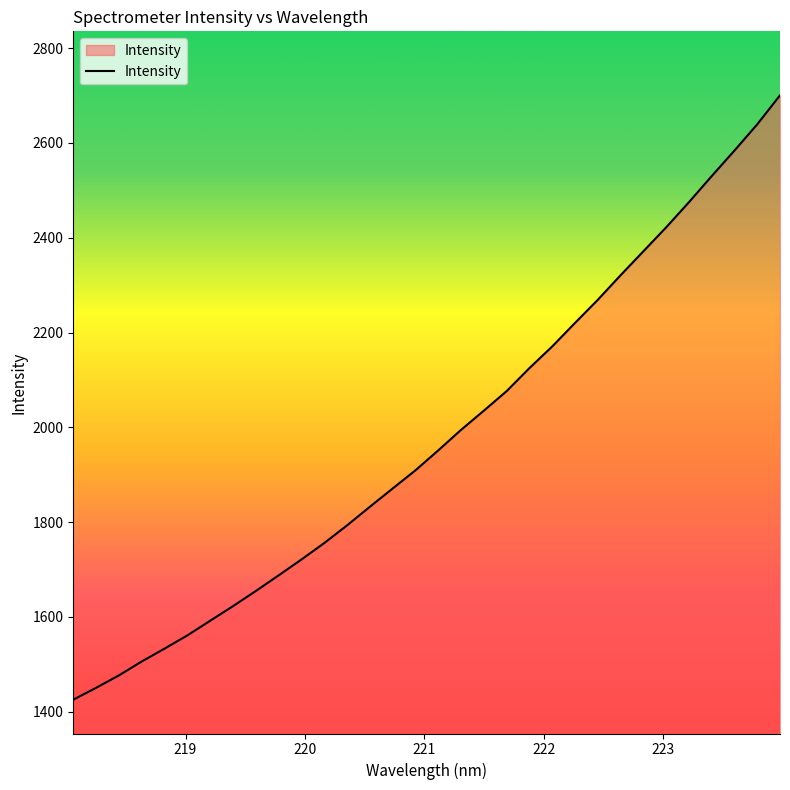

What is the smallest value displayed?

1425.3